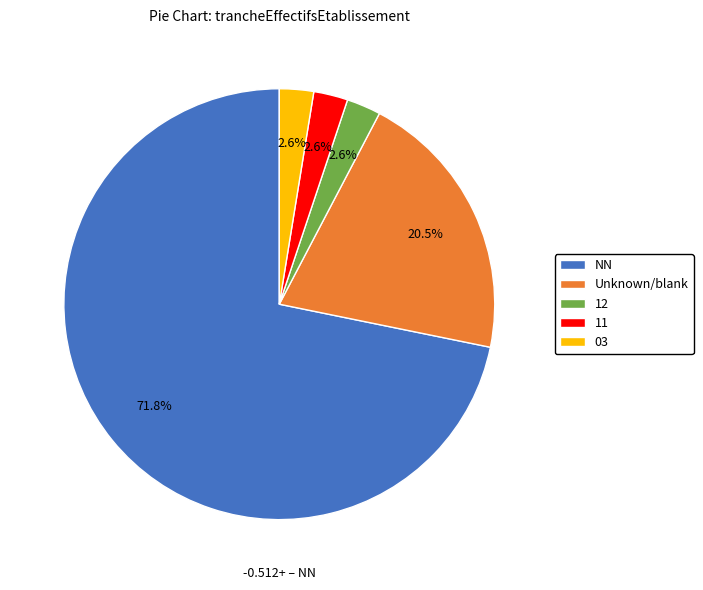

What is the ratio of the value at 03 to the value at 11?

1.0